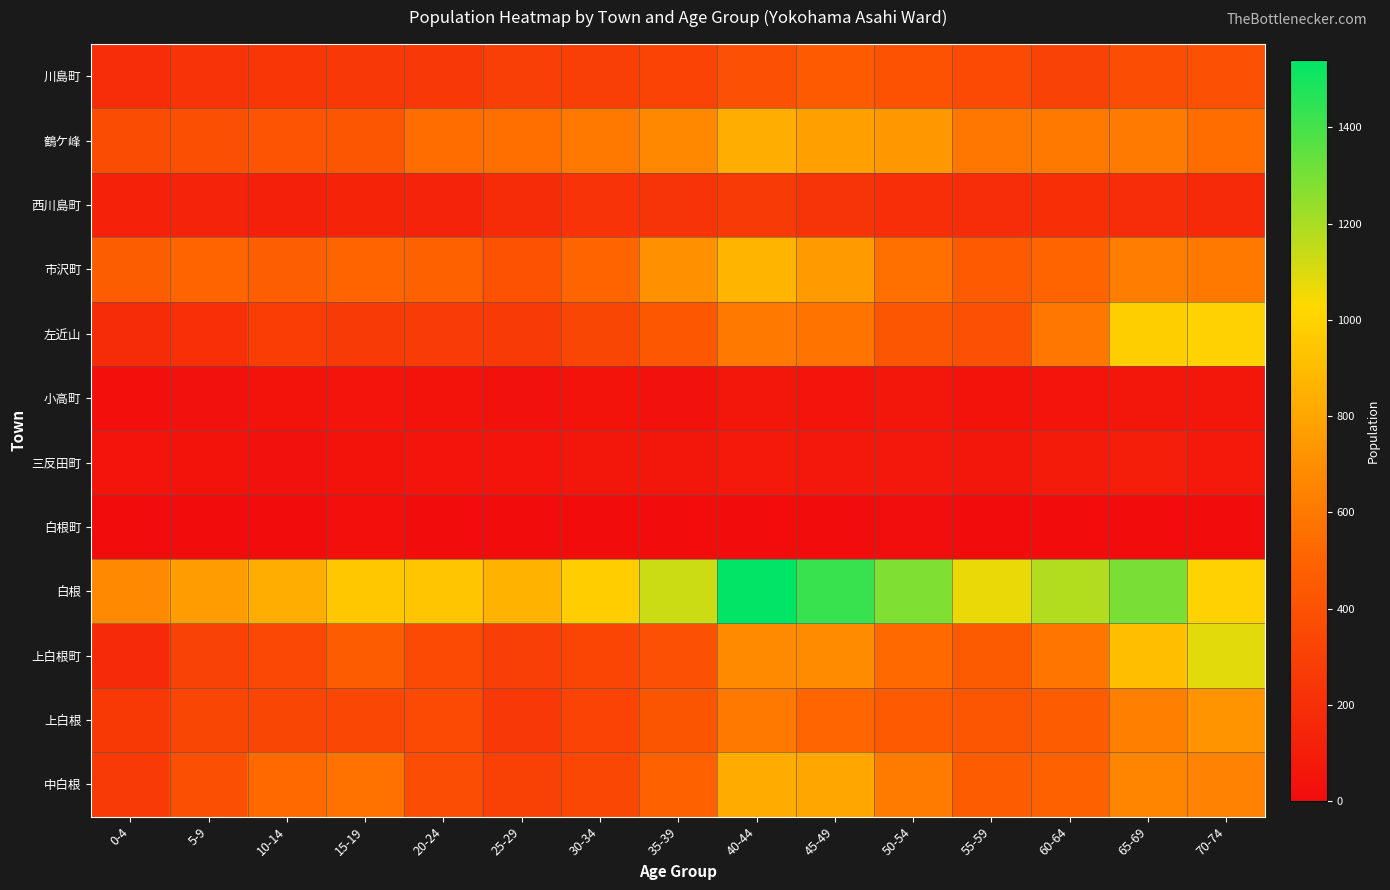

Reading right to left, extract all data points from this chart.

川島町: 70-74=400	65-69=374	60-64=311	55-59=355	50-54=402	45-49=448	40-44=398	35-39=316	30-34=289	25-29=292	20-24=251	15-19=252	10-14=241	5-9=220	0-4=192
鶴ケ峰: 70-74=549	65-69=605	60-64=603	55-59=594	50-54=742	45-49=768	40-44=833	35-39=667	30-34=600	25-29=556	20-24=545	15-19=422	10-14=414	5-9=384	0-4=369
西川島町: 70-74=174	65-69=190	60-64=202	55-59=187	50-54=194	45-49=230	40-44=262	35-39=231	30-34=222	25-29=178	20-24=133	15-19=140	10-14=114	5-9=134	0-4=125
市沢町: 70-74=598	65-69=620	60-64=507	55-59=450	50-54=560	45-49=752	40-44=867	35-39=706	30-34=513	25-29=406	20-24=496	15-19=507	10-14=472	5-9=504	0-4=468
左近山: 70-74=1001	65-69=983	60-64=592	55-59=400	50-54=423	45-49=576	40-44=597	35-39=437	30-34=333	25-29=272	20-24=275	15-19=267	10-14=282	5-9=208	0-4=183
小高町: 70-74=60	65-69=64	60-64=54	55-59=42	50-54=62	45-49=54	40-44=61	35-39=35	30-34=37	25-29=34	20-24=41	15-19=47	10-14=37	5-9=30	0-4=18
三反田町: 70-74=73	65-69=100	60-64=85	55-59=60	50-54=67	45-49=71	40-44=76	35-39=56	30-34=55	25-29=52	20-24=51	15-19=38	10-14=33	5-9=41	0-4=47
白根町: 70-74=4	65-69=3	60-64=4	55-59=2	50-54=10	45-49=4	40-44=4	35-39=5	30-34=5	25-29=2	20-24=9	15-19=19	10-14=0	5-9=0	0-4=0
白根: 70-74=1001	65-69=1295	60-64=1182	55-59=1066	50-54=1283	45-49=1425	40-44=1541	35-39=1131	30-34=976	25-29=860	20-24=947	15-19=951	10-14=832	5-9=762	0-4=674
上白根町: 70-74=1085	65-69=910	60-64=585	55-59=452	50-54=528	45-49=682	40-44=678	35-39=398	30-34=326	25-29=292	20-24=355	15-19=458	10-14=352	5-9=308	0-4=169
上白根: 70-74=719	65-69=629	60-64=458	55-59=422	50-54=450	45-49=515	40-44=596	35-39=420	30-34=318	25-29=250	20-24=357	15-19=346	10-14=335	5-9=334	0-4=261
中白根: 70-74=644	65-69=649	60-64=487	55-59=462	50-54=612	45-49=806	40-44=827	35-39=486	30-34=343	25-29=302	20-24=371	15-19=571	10-14=529	5-9=389	0-4=267